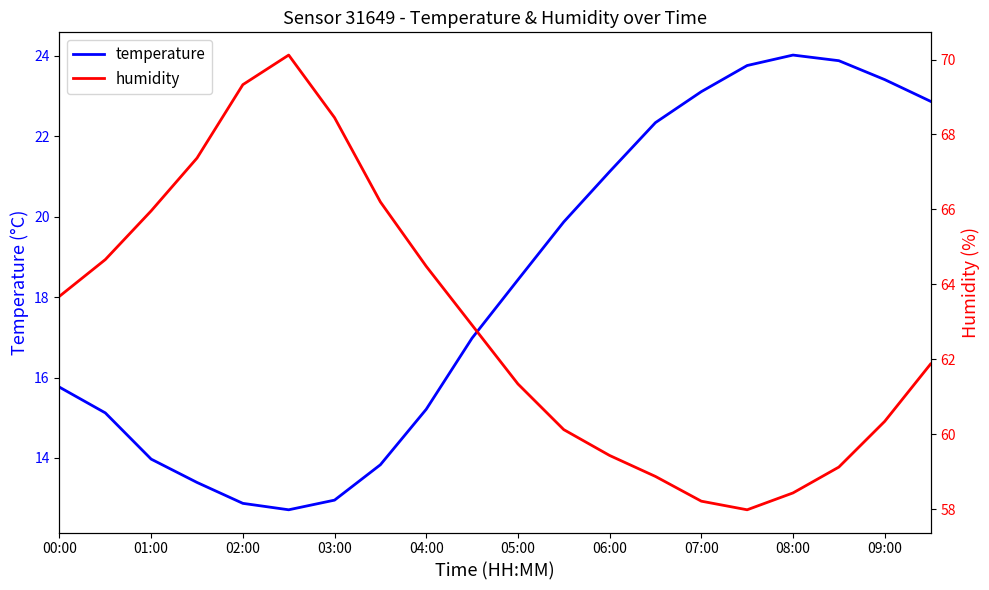

Which series has the widest spread of values?

humidity